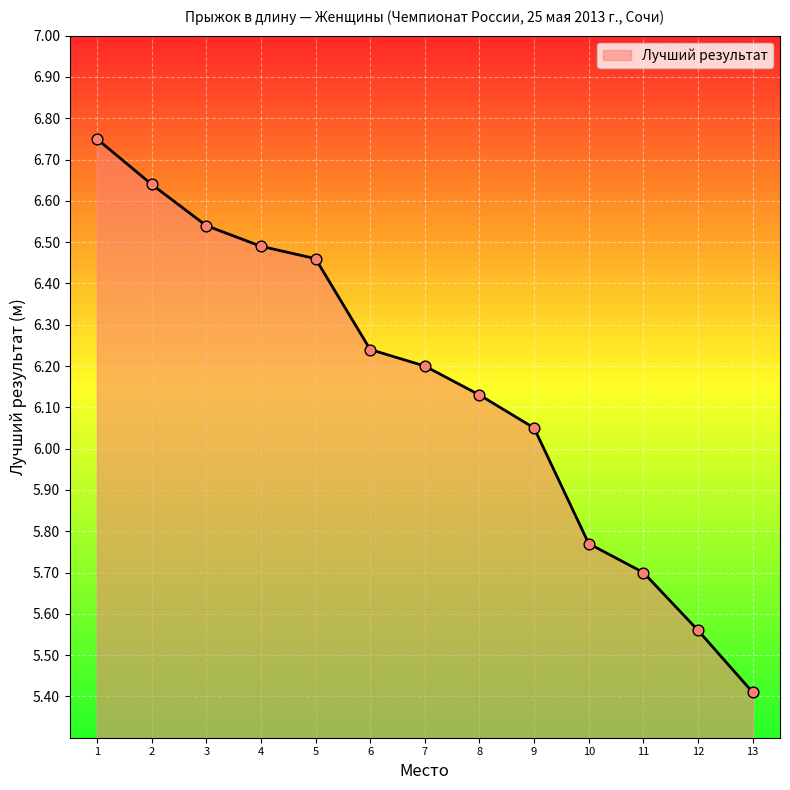

Between 12 and 7, which is larger?

7